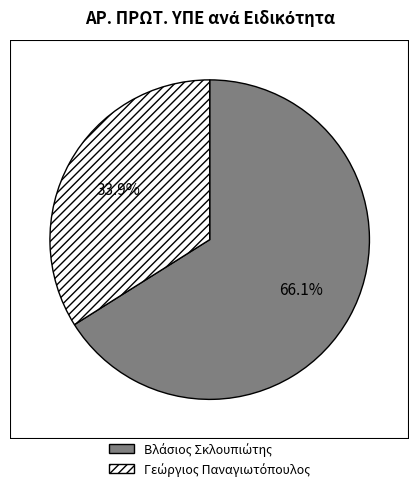

Does any single category account for the majority?

Yes